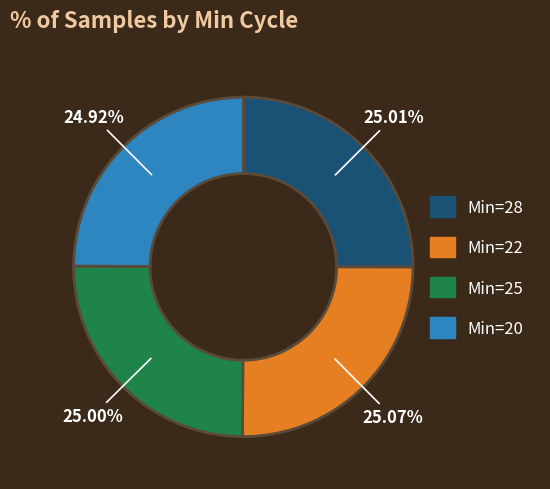

Do Min=25 and Min=22 together represent more than half of the pie?

Yes